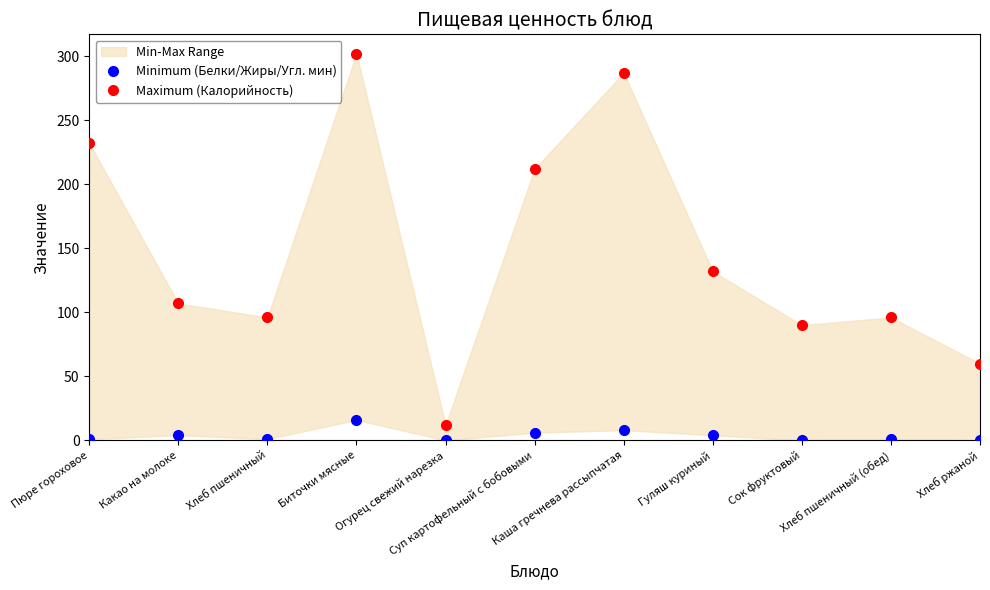

What position from the left is Каша гречнева рассыпчатая?

7